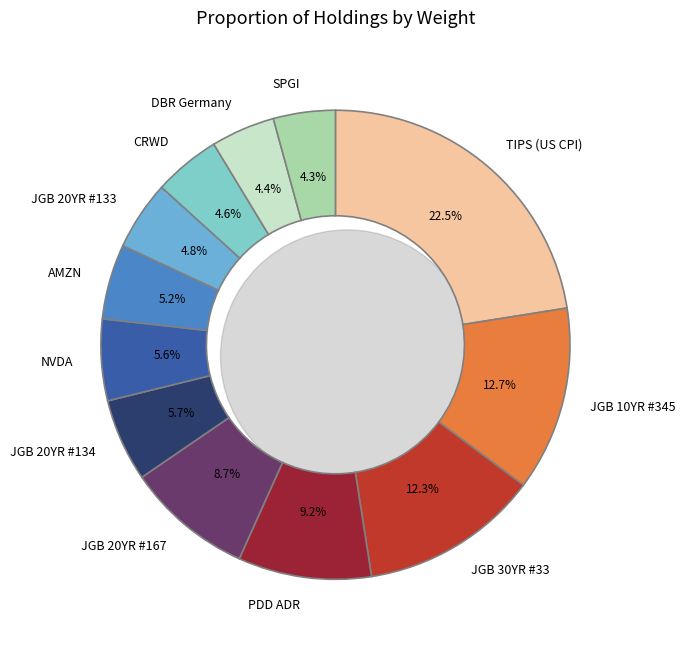

To the nearest percent, what is the combined percentage of NVDA and PDD ADR?

15%